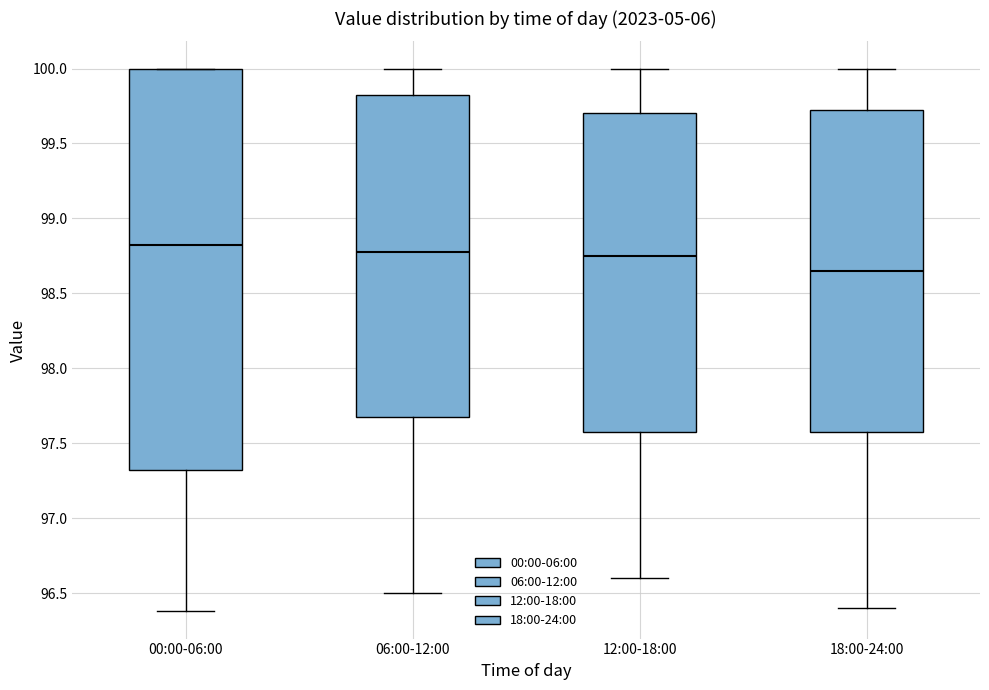

Reading left to right, transcribe this box plot: for each box, give where its median line is, the range the box spans, and where its two whiskers end, as read against the y-axis. The values are not printed on the chart, so give them approximately, as read against the axis.

00:00-06:00: median 98.85, box 97.35 to 100.00, whiskers 96.40 to 100.00
06:00-12:00: median 98.80, box 97.70 to 99.85, whiskers 96.50 to 100.00
12:00-18:00: median 98.75, box 97.60 to 99.70, whiskers 96.60 to 100.00
18:00-24:00: median 98.65, box 97.60 to 99.75, whiskers 96.40 to 100.00